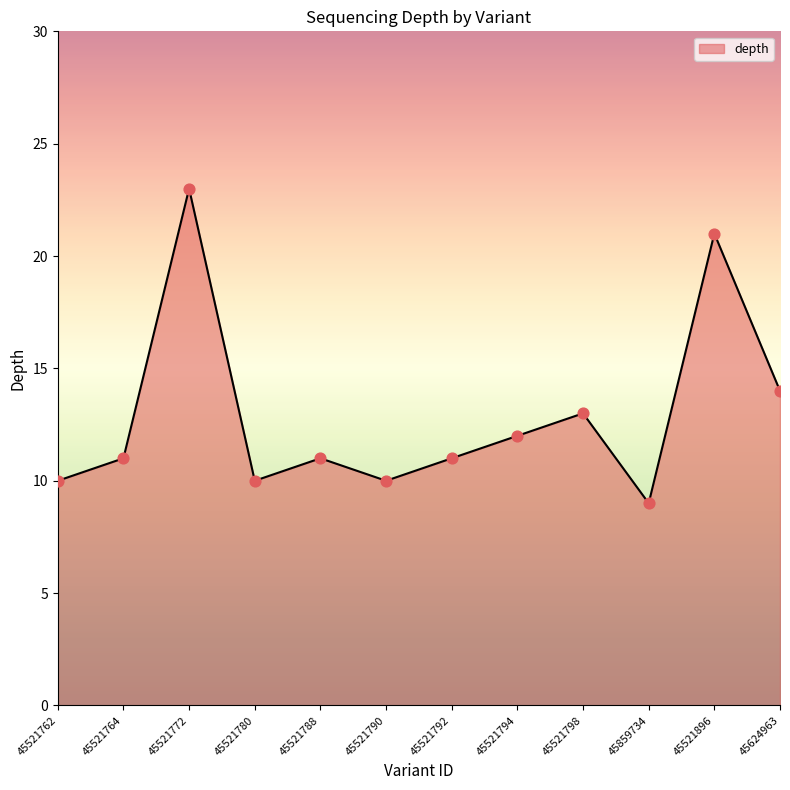

What is the change in value from 45521764 to 45624963?

+3